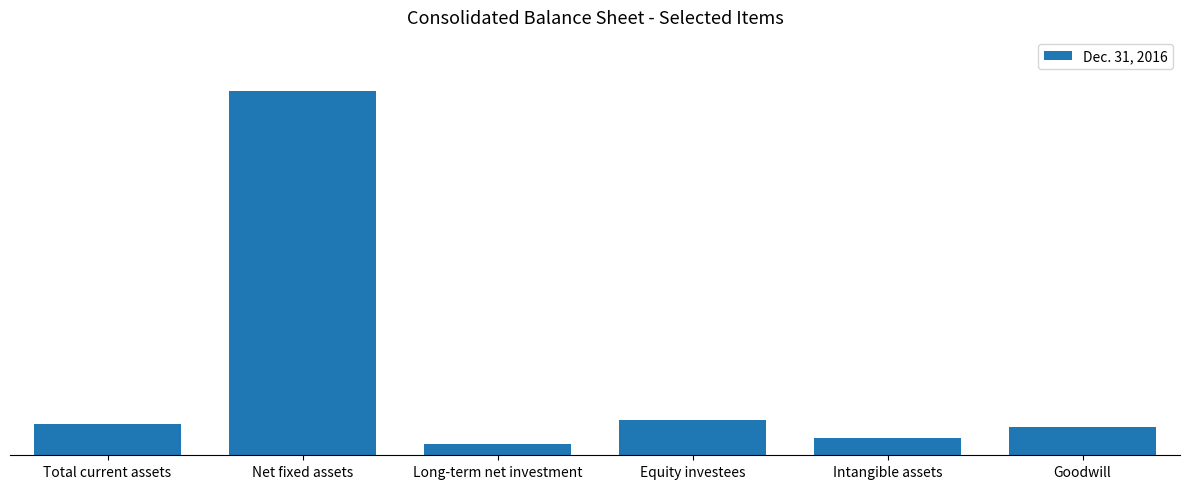

The value at Intangible assets is 346940. True or false?

False